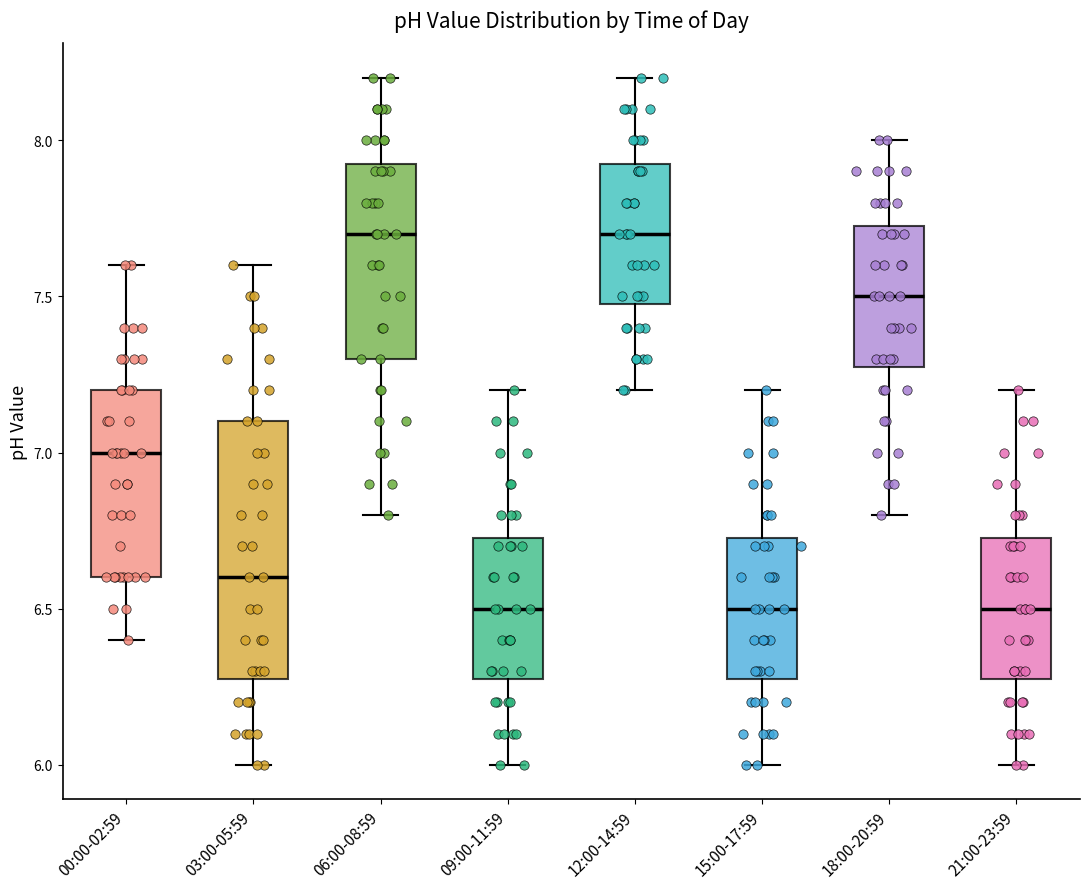

Where is the lower edge of the box for 00:00-02:59 on the y-axis? The values are not printed on the chart, so give them approximately, as read against the axis.

6.60